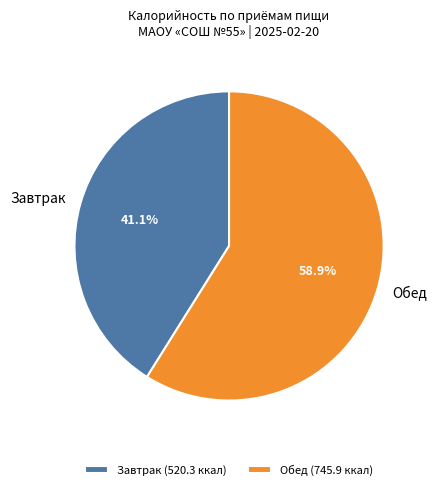

Combined, what portion of the pie is Завтрак and Обед?

100.0%